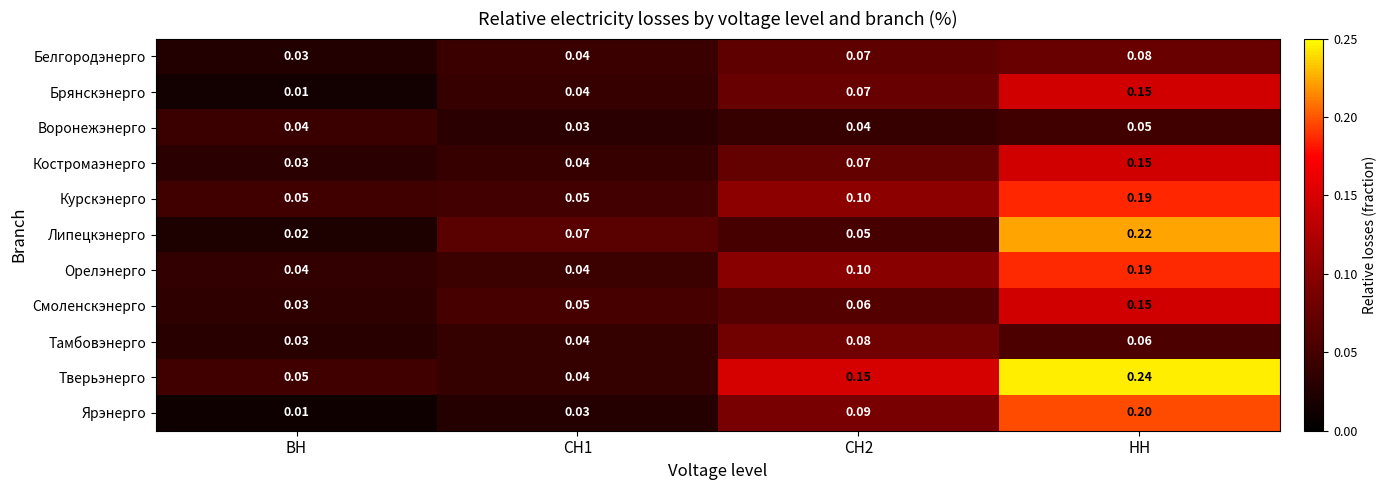

Where is Брянскэнерго nearest to the value 0?

ВН